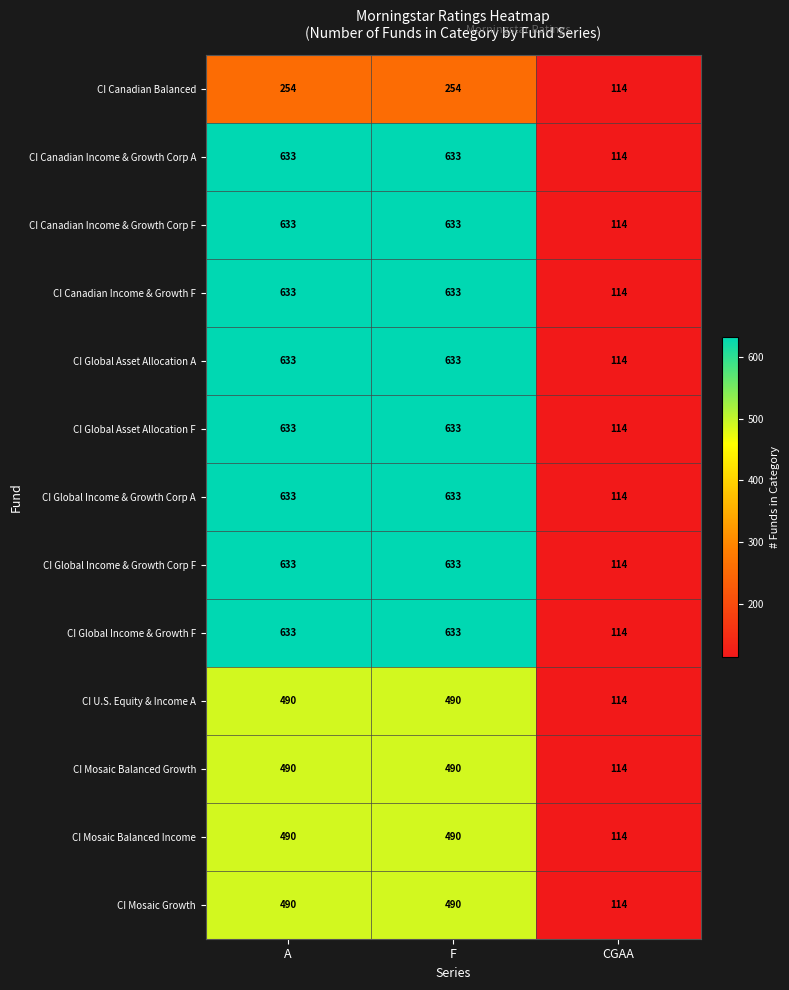

Is the value of CI Global Asset Allocation F at F greater than the value of CI Mosaic Growth at A?

Yes